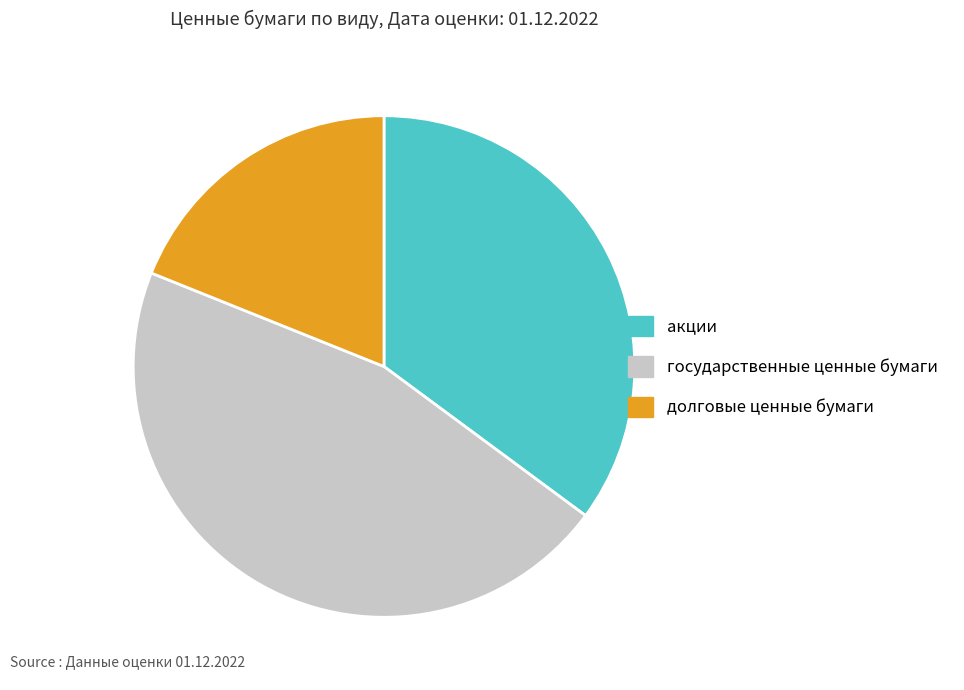

Do государственные ценные бумаги and долговые ценные бумаги together represent more than half of the pie?

Yes